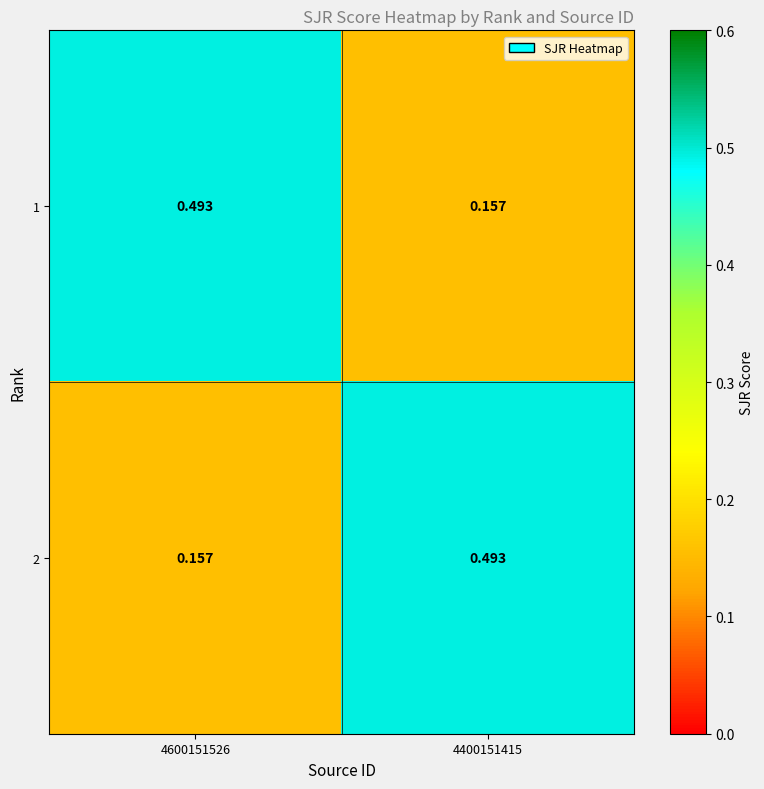

Is the value of 1 at 4400151415 greater than the value of 2 at 4400151415?

No